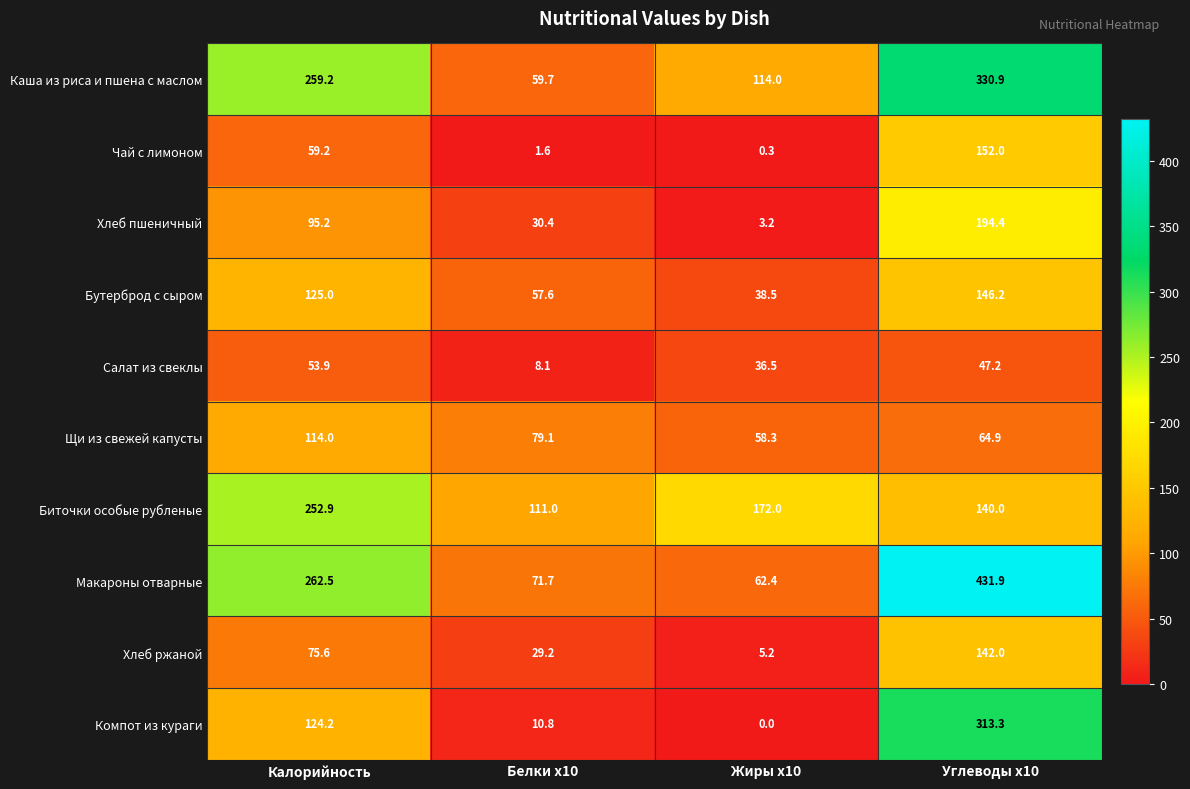

At which label does Чай с лимоном reach its peak?

Углеводы x10